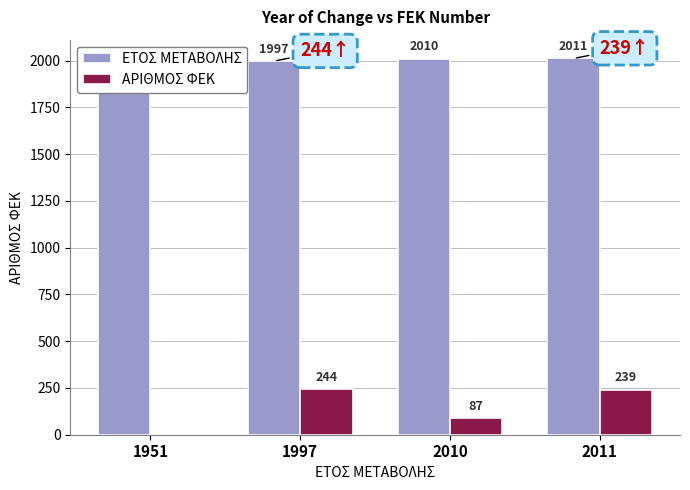

Reading right to left, list all the values displayed in this chart.

ΕΤΟΣ ΜΕΤΑΒΟΛΗΣ: 2011	2010	1997	1951
ΑΡΙΘΜΟΣ ΦΕΚ: 239	87	244	0